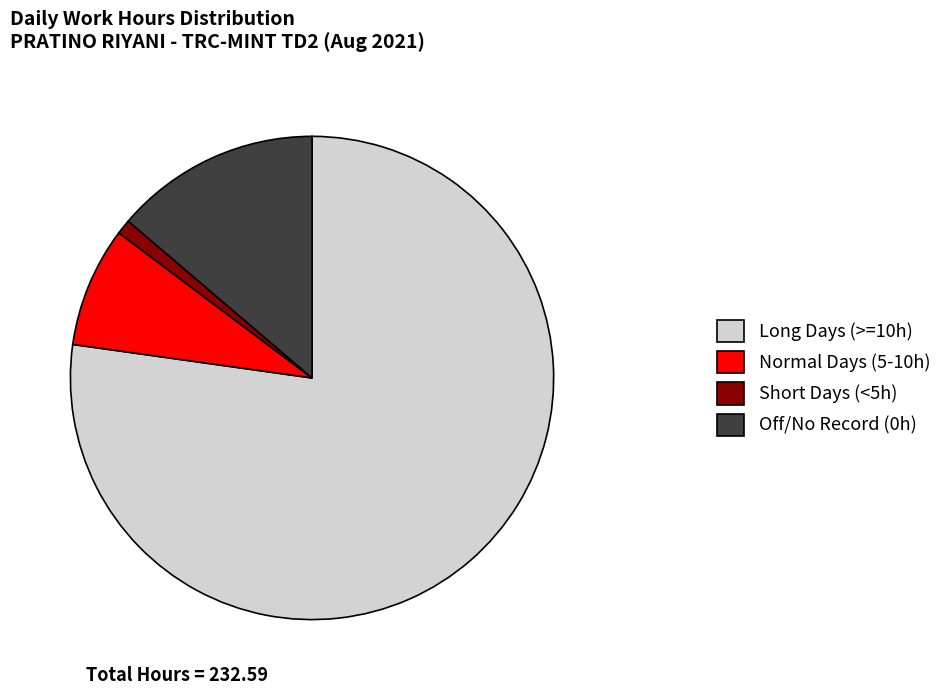

Is there a majority slice in this chart?

Yes